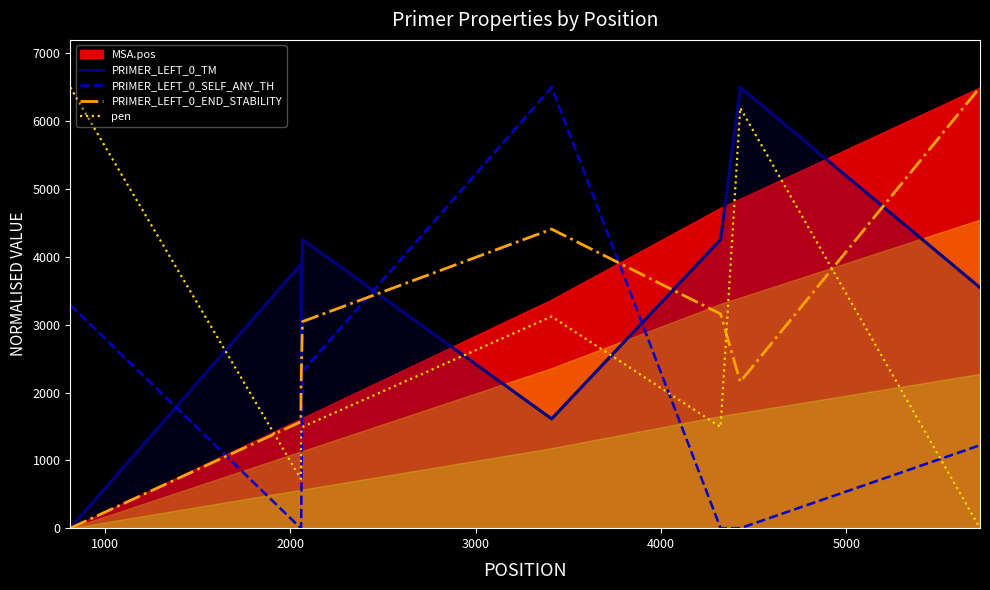

Count the number of categories in the chart.

8